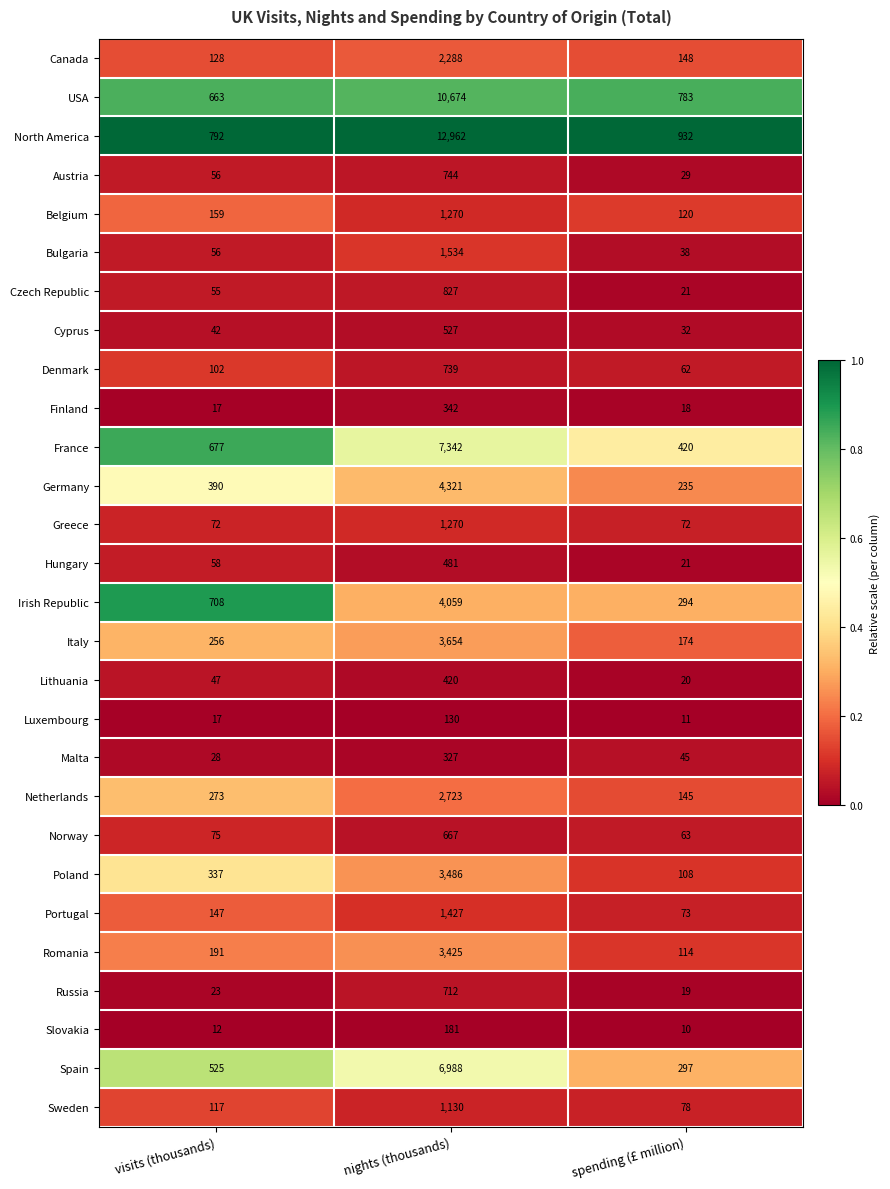

What is the sum of the Poland values at visits (thousands) and nights (thousands)?

3823